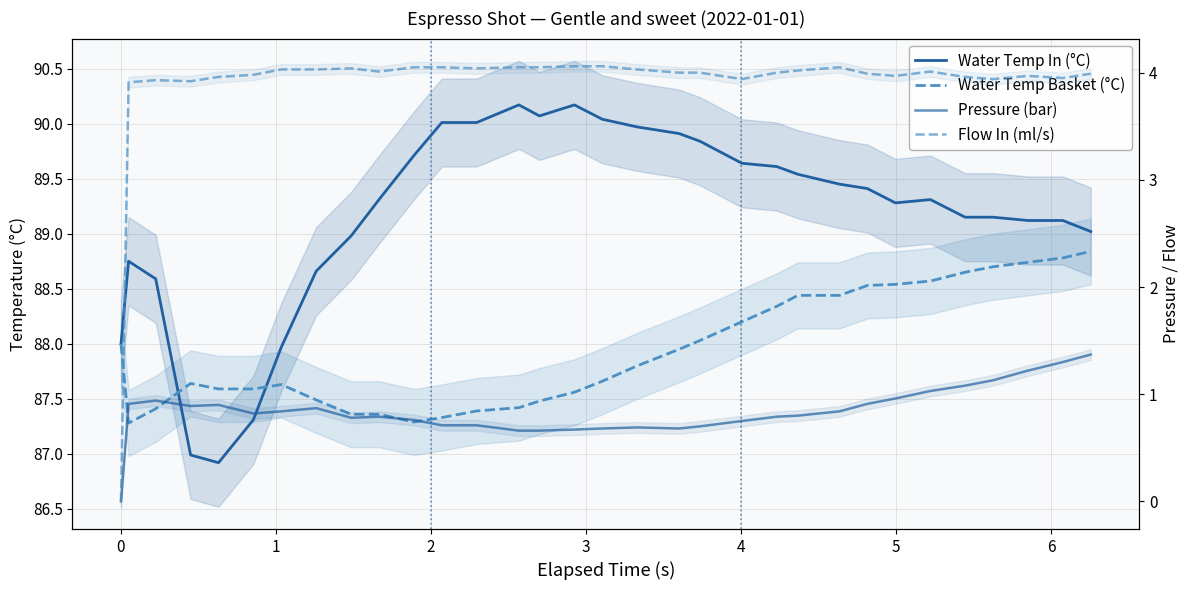

What is the difference between the maximum and minimum values in the Pressure (bar) series?

1.4